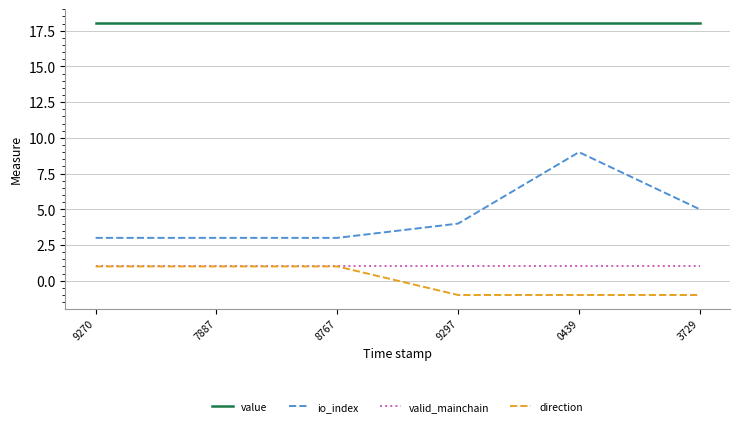

What are all the series names shown in the legend?

value, io_index, valid_mainchain, direction